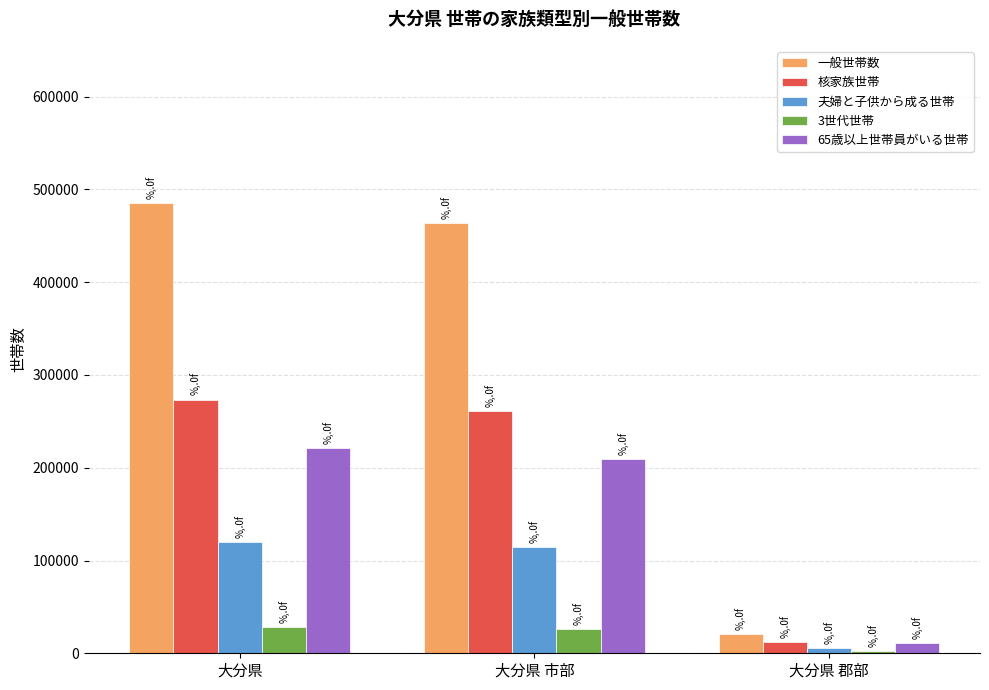

At which category does the chart reach its peak across all series?

大分県